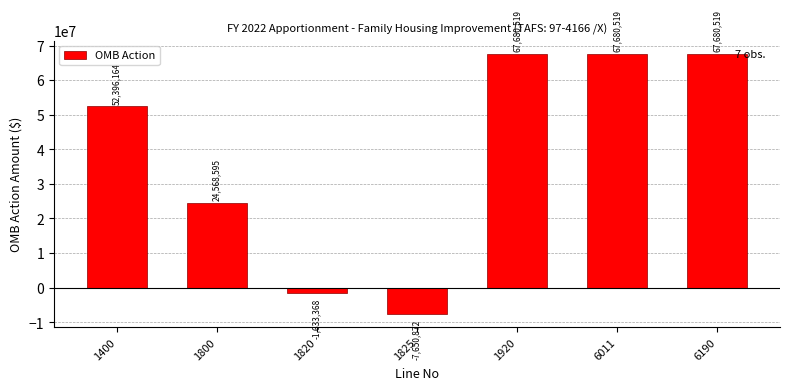

Reading left to right, extract all data points from this chart.

1400=52396164	1800=24568595	1820=-1633368	1825=-7650872	1920=67680519	6011=67680519	6190=67680519